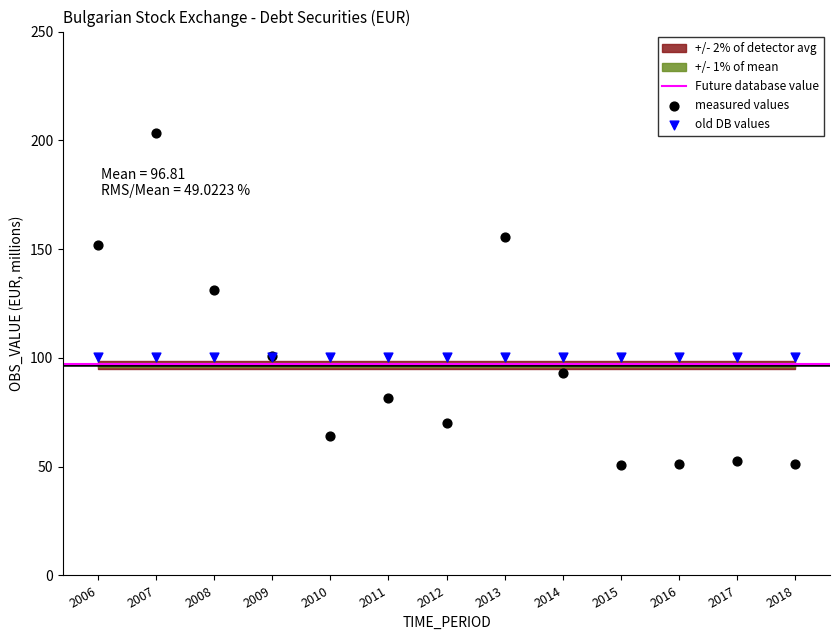

Which series reaches the maximum Y coordinate?

measured values